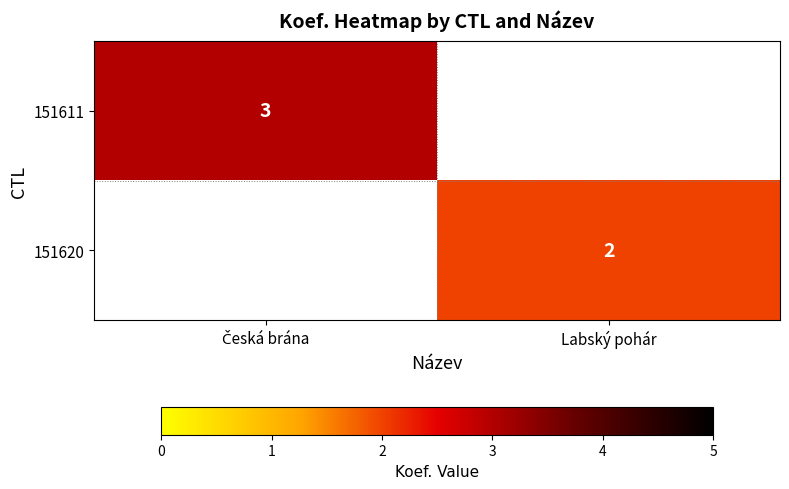

The value of 151620 at Labský pohár is 1. True or false?

False